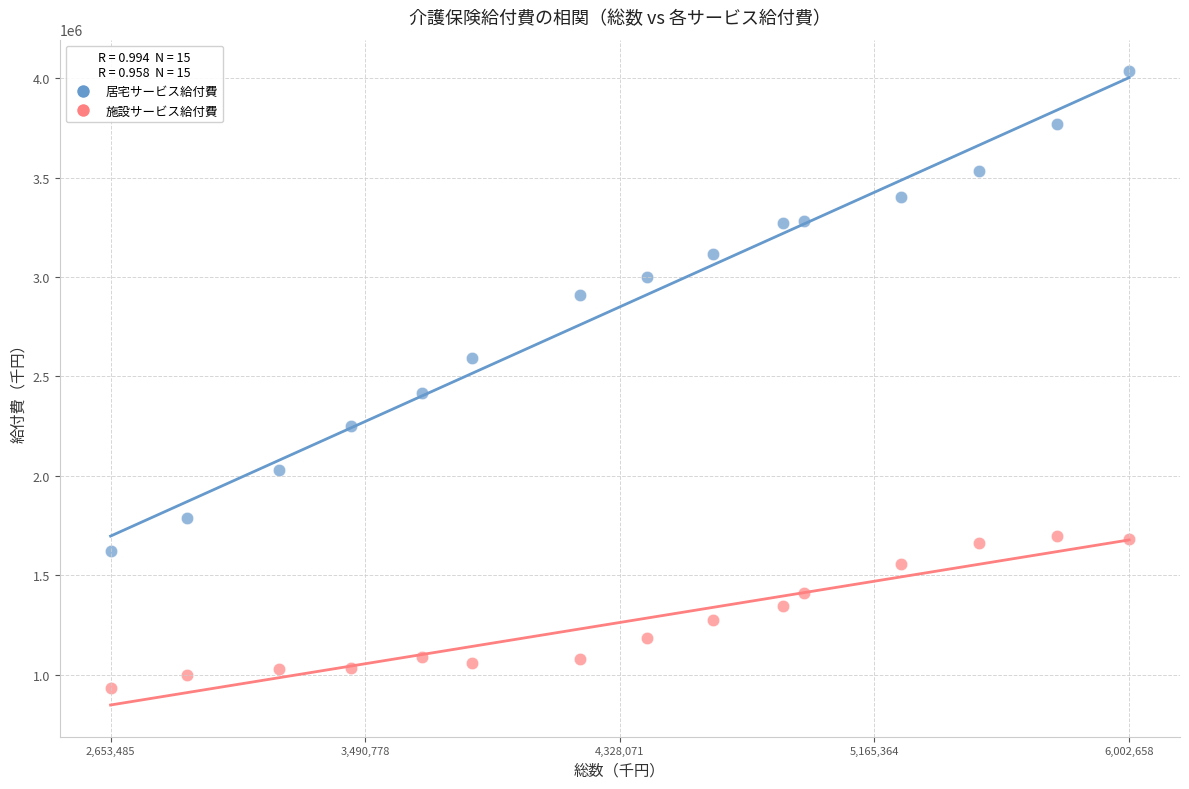

Which series reaches the maximum Y coordinate?

居宅サービス給付費